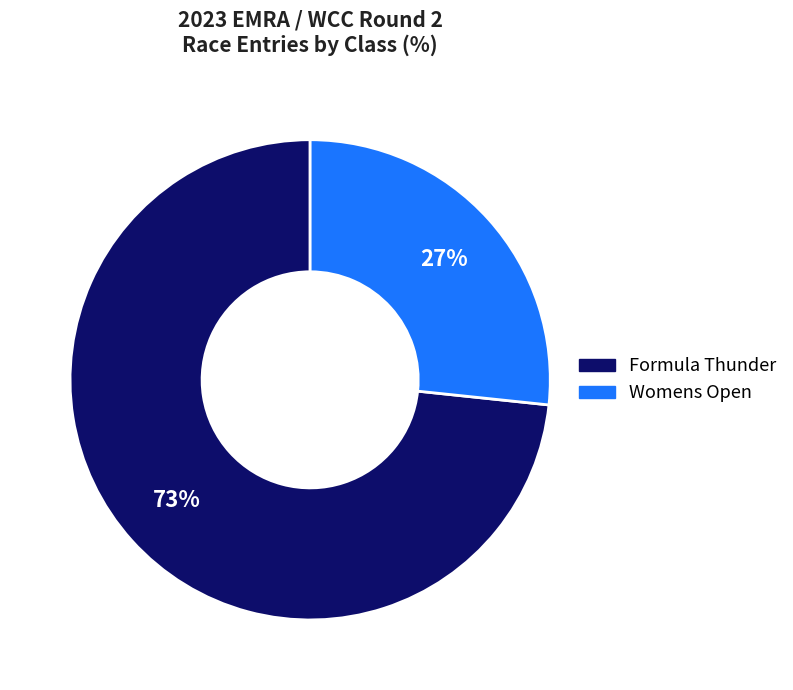

What is the ratio of the value at Womens Open to the value at Formula Thunder?

0.4